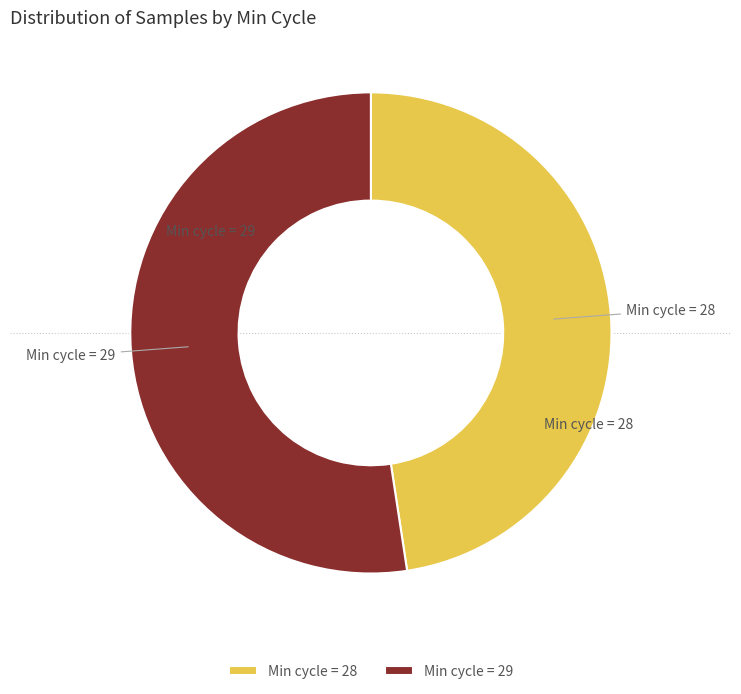

How many segments does this pie chart have?

2